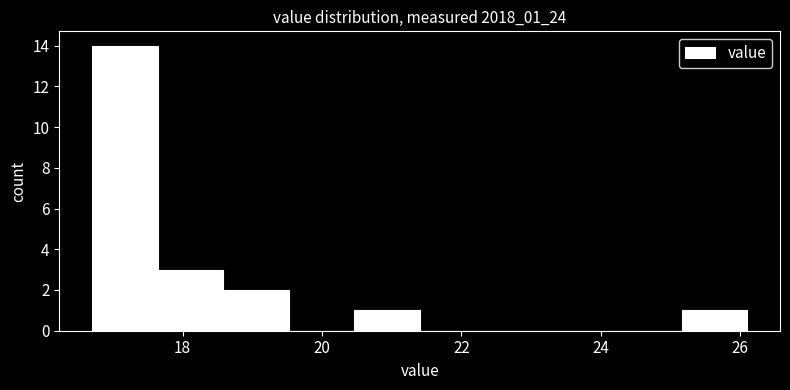

Reading left to right, transcribe this chart: for each bar, give the range it covers on the x-axis and its height. Neither the bar edges nor the heights are printed on the chart, so give them approximately, as read against the axes.

16.70 to 17.64: 14
17.64 to 18.58: 3
18.58 to 19.52: 2
19.52 to 20.46: 0
20.46 to 21.40: 1
21.40 to 22.34: 0
22.34 to 23.28: 0
23.28 to 24.22: 0
24.22 to 25.16: 0
25.16 to 26.10: 1